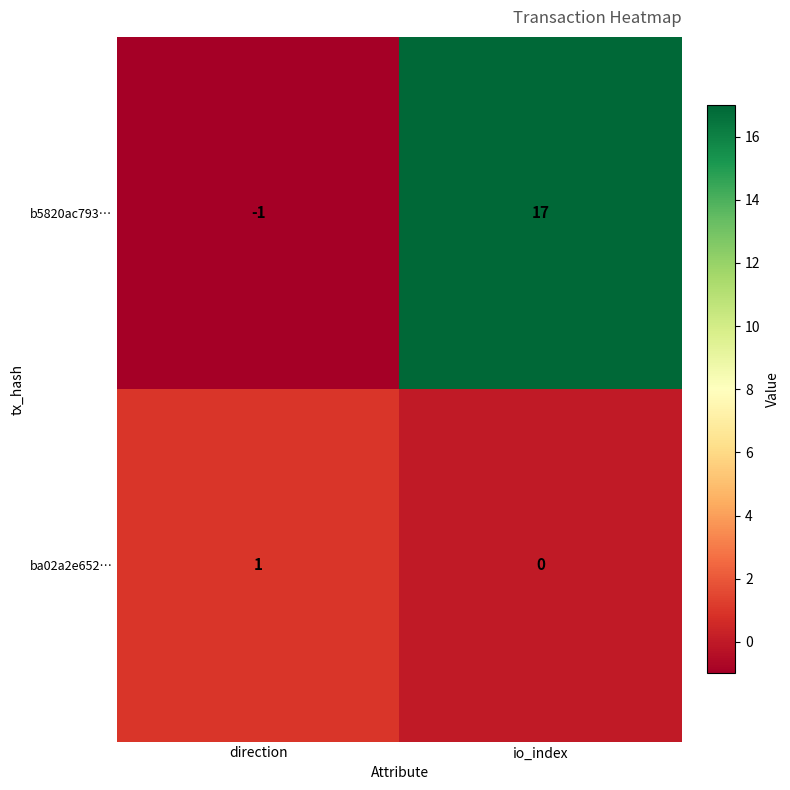

Between direction and io_index, which series saw the biggest shift?

b5820ac793…